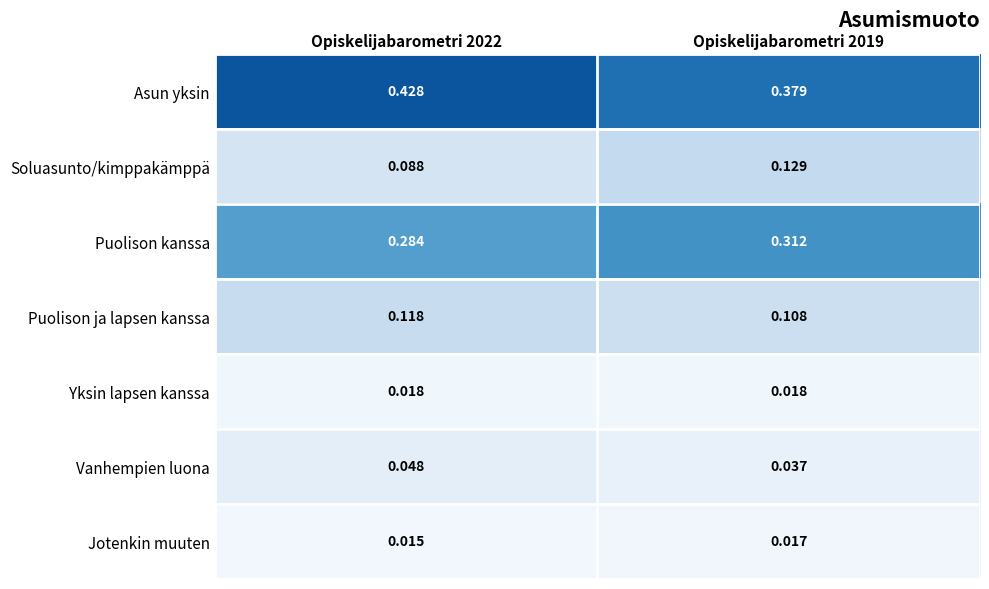

At Opiskelijabarometri 2019, list the series in order from largest to smallest.

Asun yksin, Puolison kanssa, Soluasunto/kimppakämppä, Puolison ja lapsen kanssa, Vanhempien luona, Yksin lapsen kanssa, Jotenkin muuten